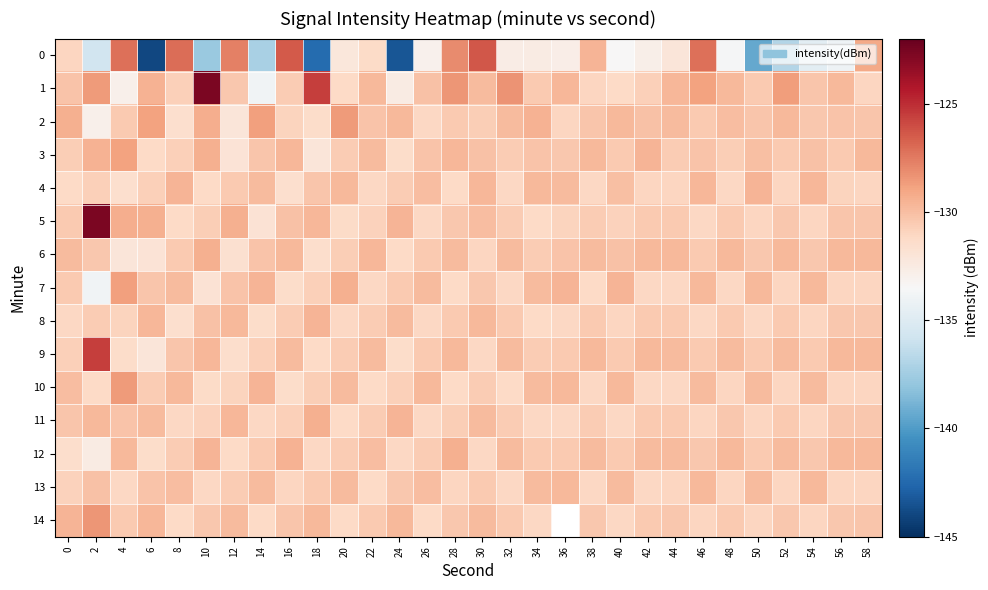

Count the number of categories in the chart.

30